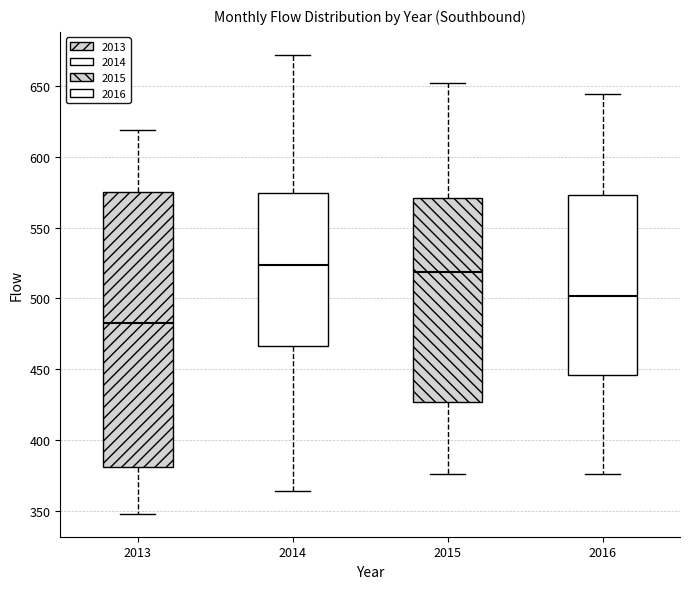

Comparing the boxes themselves (not the whiskers), which one is the tallest?

2013